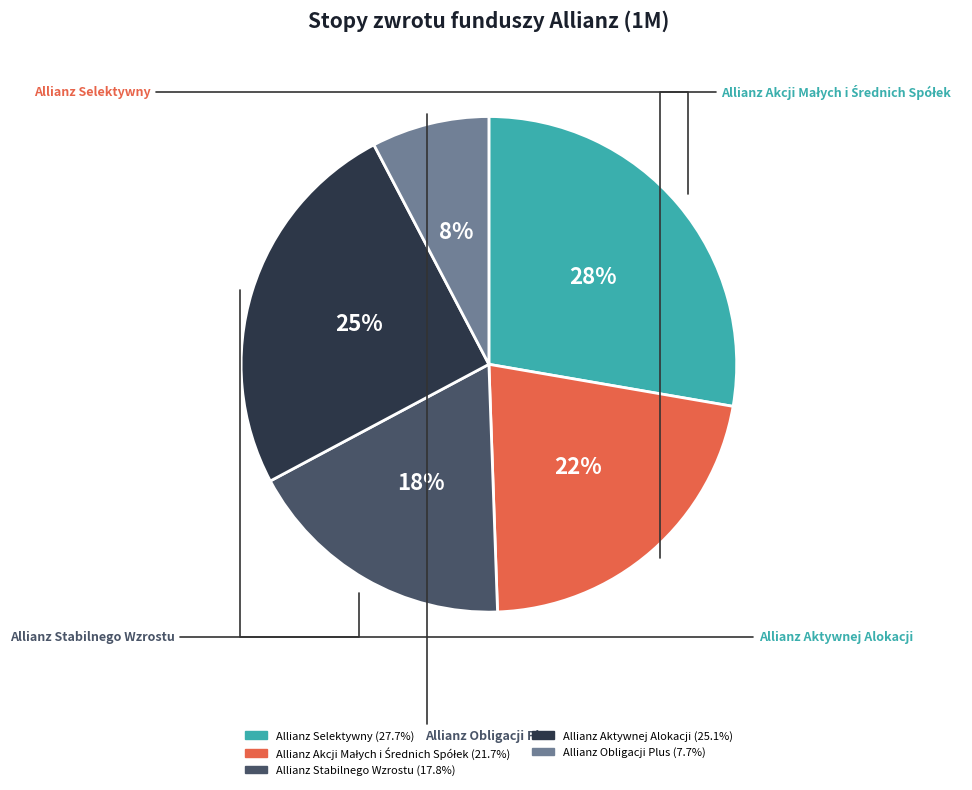

Which slice is the largest?

Allianz Selektywny